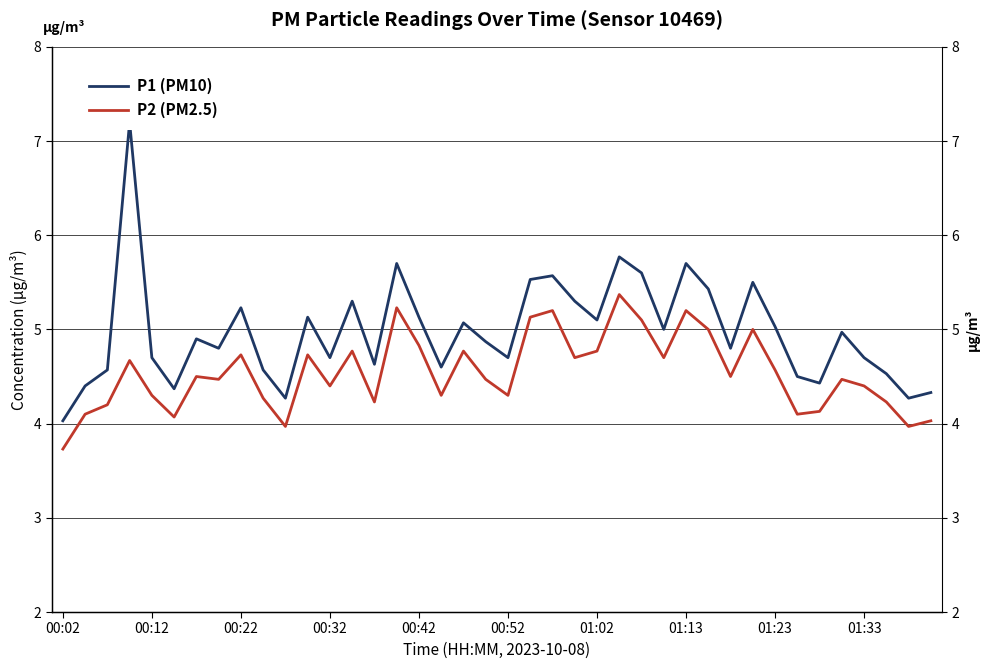

What are all the series names shown in the legend?

P1 (PM10), P2 (PM2.5)